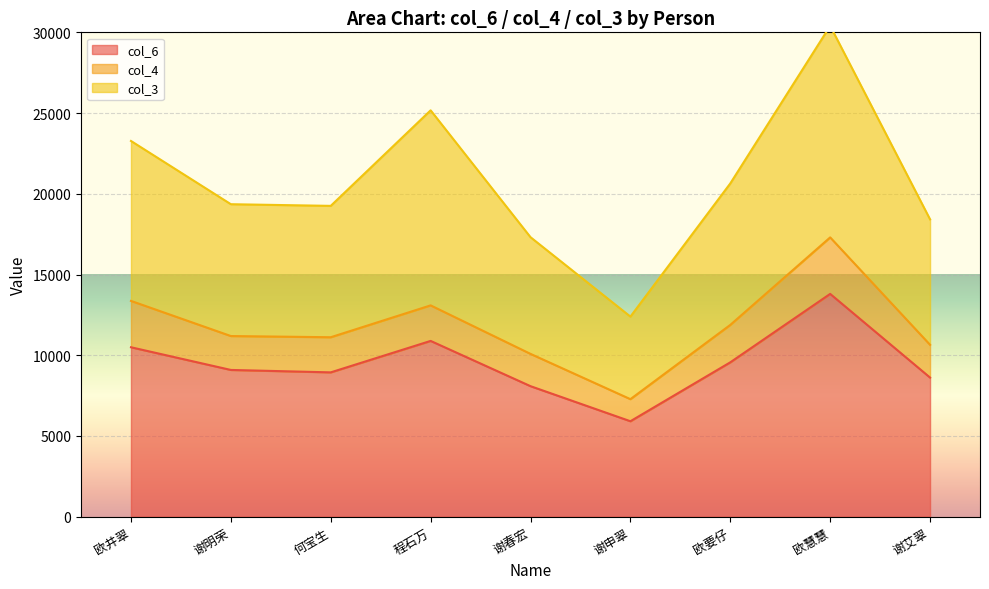

What position from the right is 谢明荣?

8